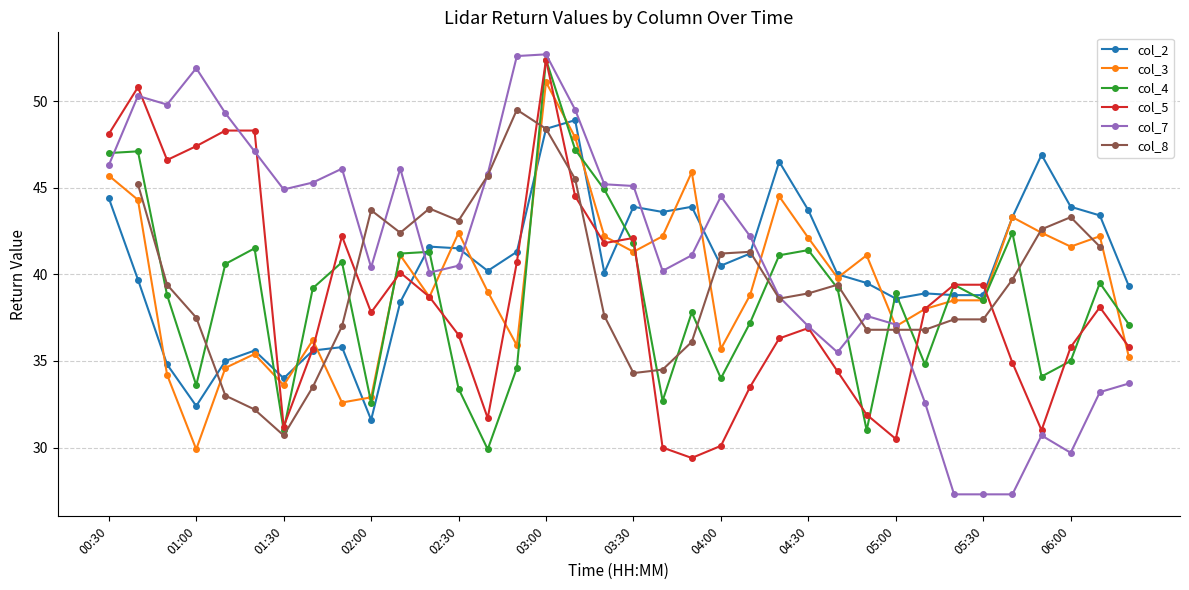

What is the minimum value for col_5?

29.4